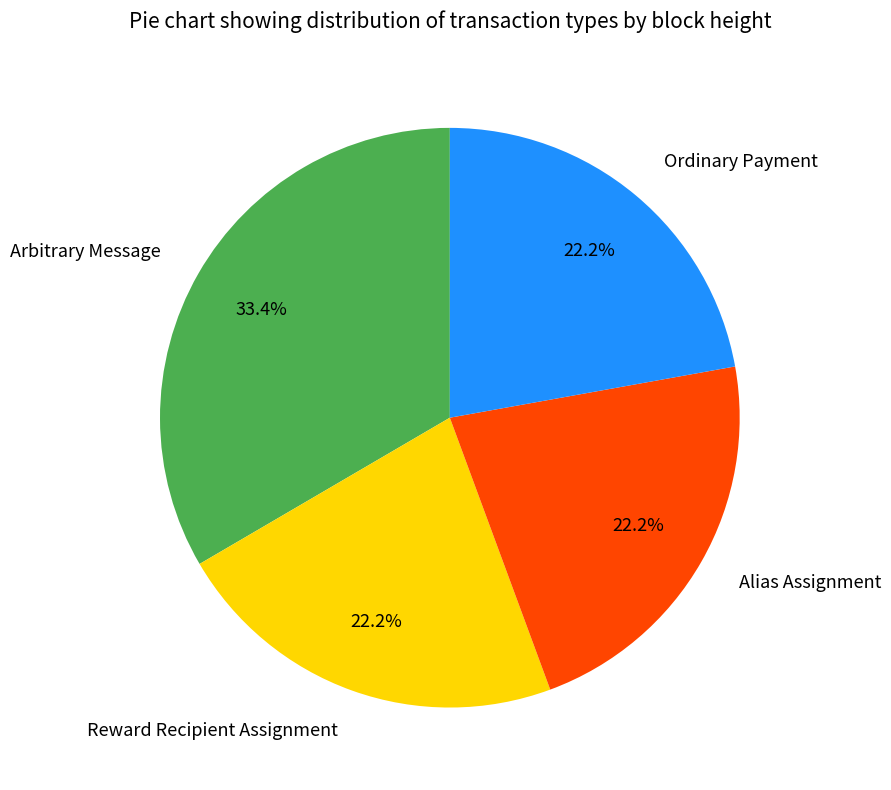

Count the number of slices in the pie.

4